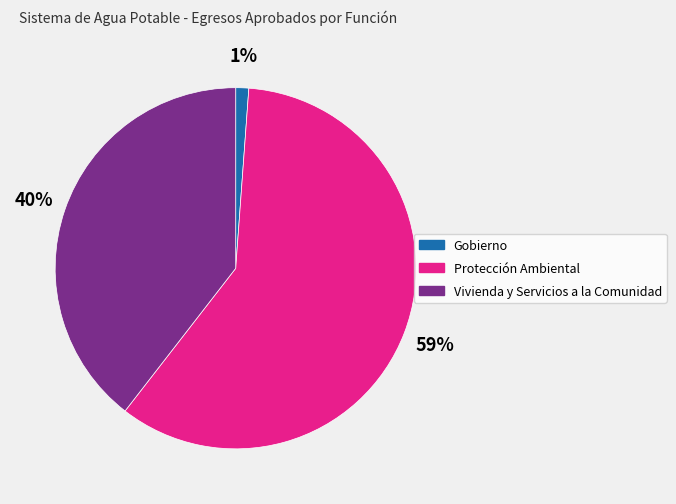

What is the ratio of the value at Protección Ambiental to the value at Vivienda y Servicios a la Comunidad?

1.5